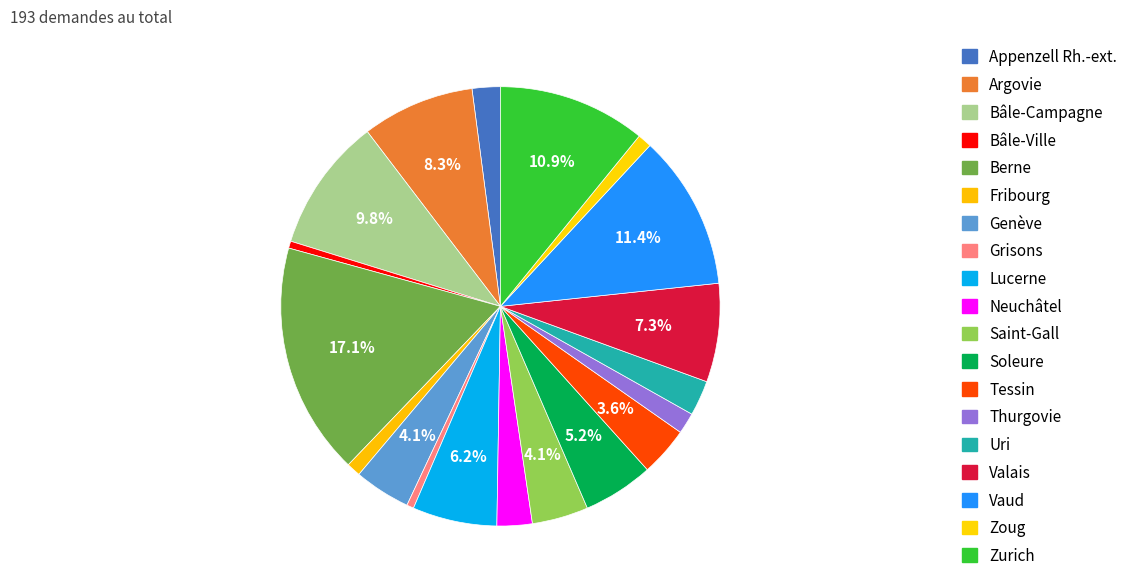

Is it true that Zurich is 2% of the pie?

False